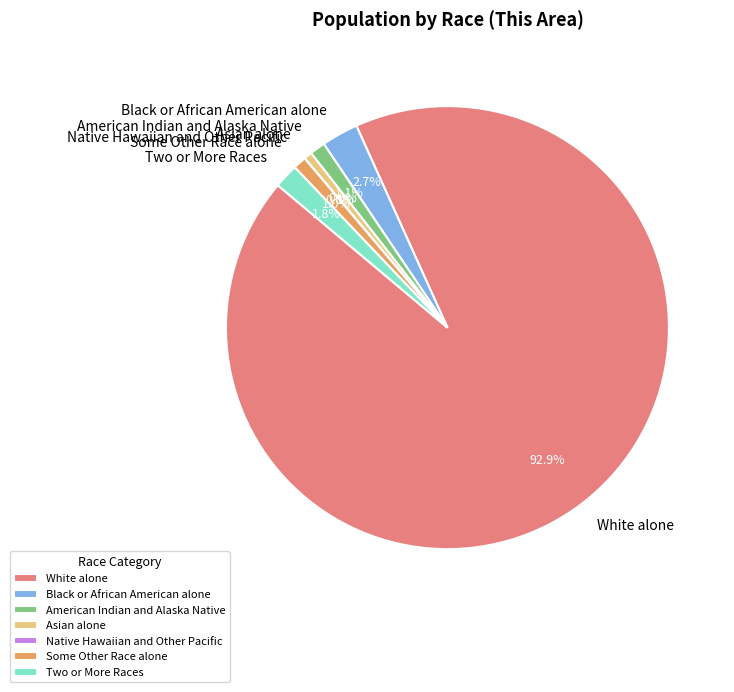

Between Black or African American alone and White alone, which is larger?

White alone